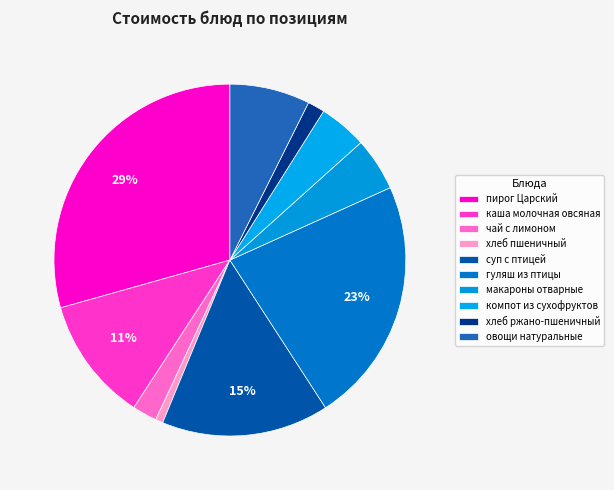

Combined, what portion of the pie is хлеб ржано-пшеничный and овощи натуральные?

8.9%